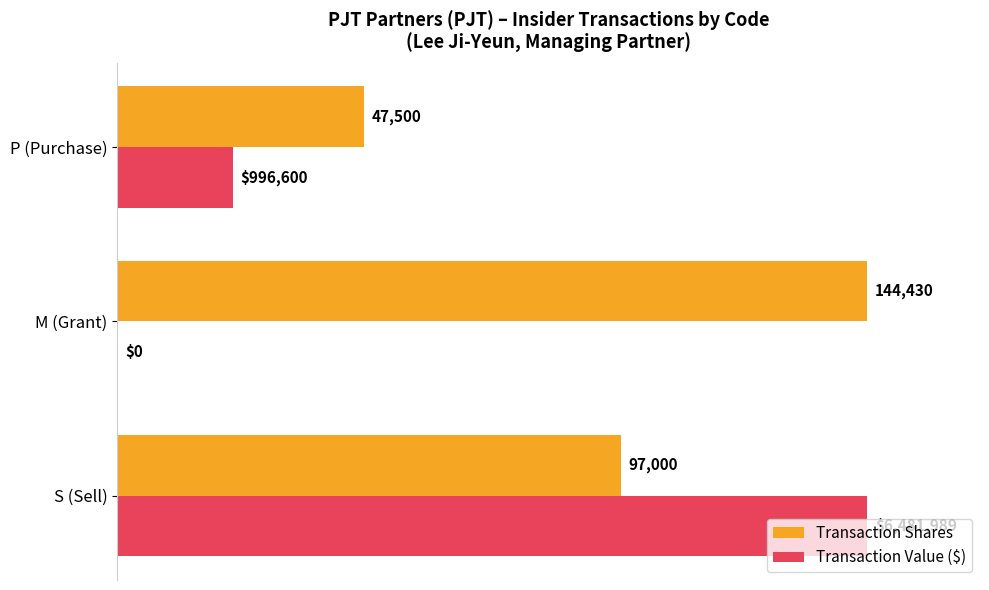

Rank the series by their average value, from lowest to highest.

Transaction Value ($), Transaction Shares